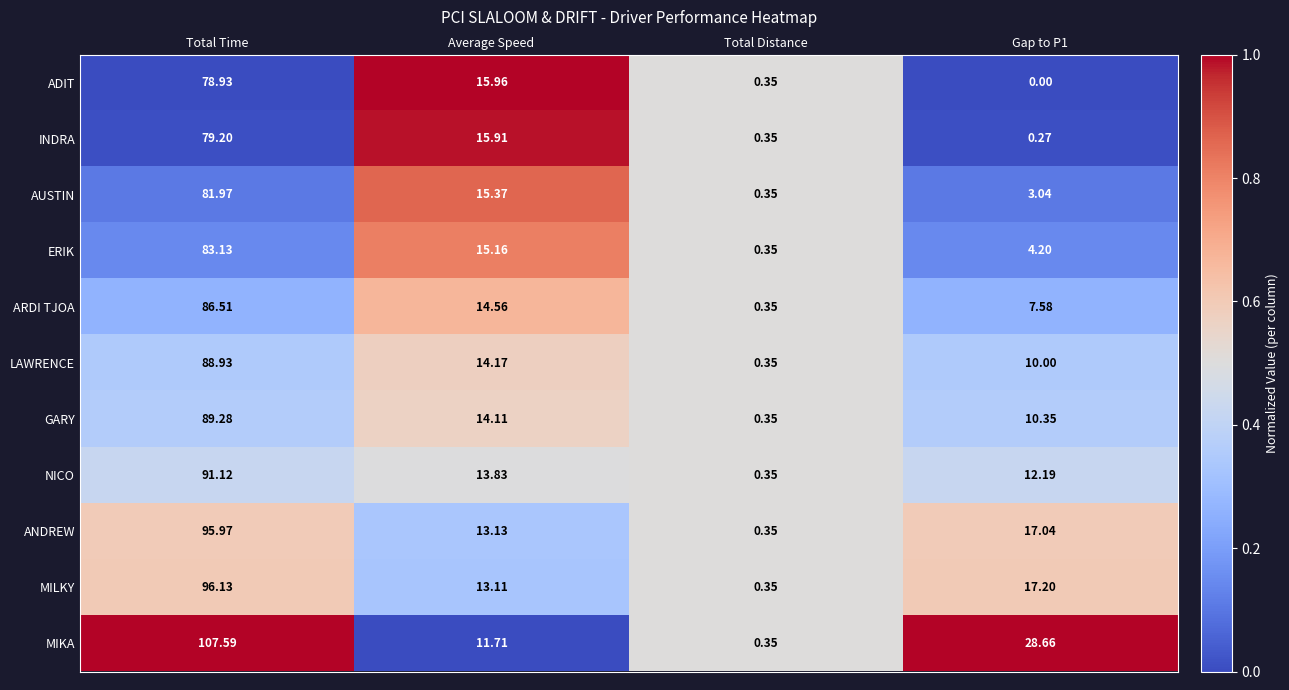

How many distinct data groups are displayed?

11